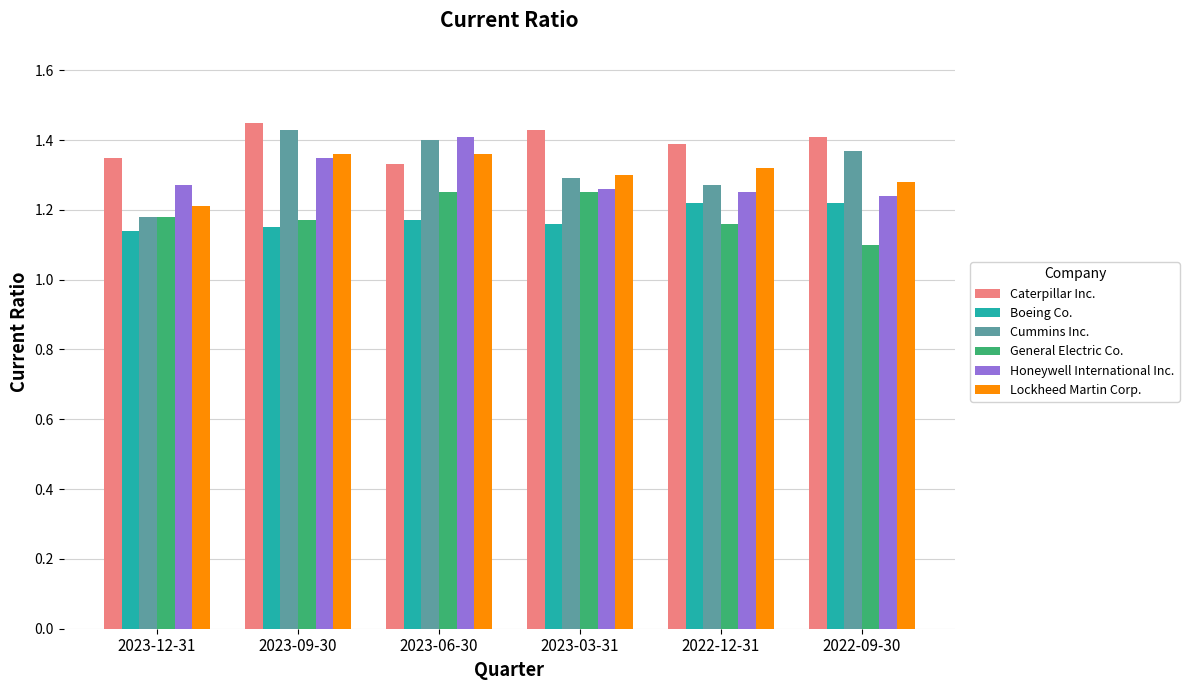

What is the total value across all series at 2023-06-30?

7.9